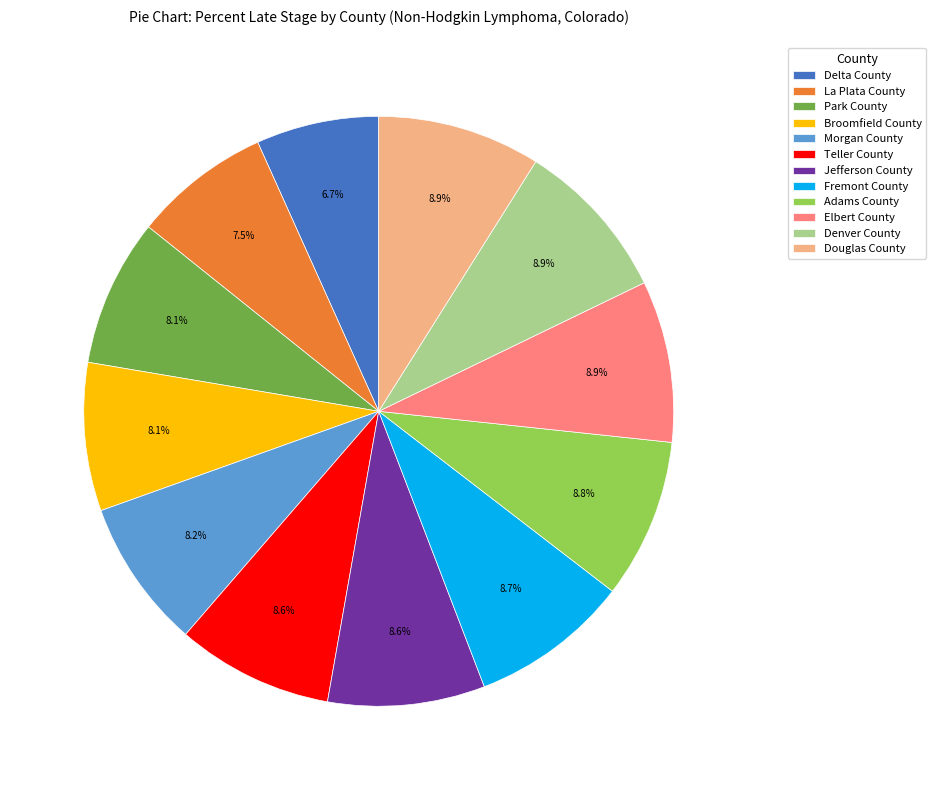

Is it true that Teller County is 1% of the pie?

False